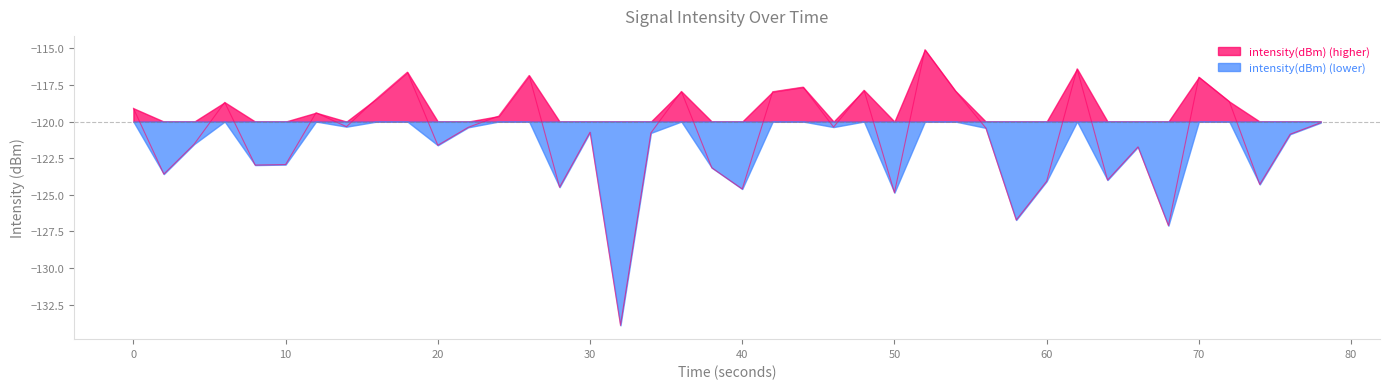

The value of intensity(dBm) (higher) at 40 is -35.2. True or false?

False